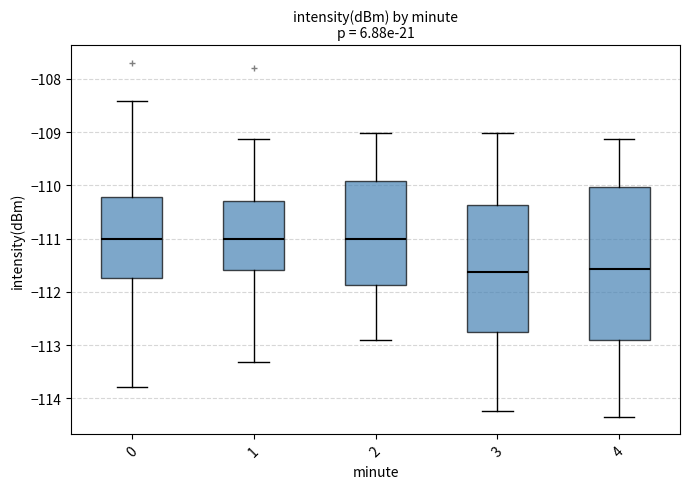

Reading left to right, transcribe this box plot: for each box, give where its median line is, the range the box spans, and where its two whiskers end, as read against the y-axis. The values are not printed on the chart, so give them approximately, as read against the axis.

0: median -111.0, box -111.7 to -110.2, whiskers -113.8 to -108.4
1: median -111.0, box -111.6 to -110.3, whiskers -113.3 to -109.1
2: median -111.0, box -111.9 to -109.9, whiskers -112.9 to -109.0
3: median -111.6, box -112.8 to -110.4, whiskers -114.2 to -109.0
4: median -111.6, box -112.9 to -110.0, whiskers -114.3 to -109.1